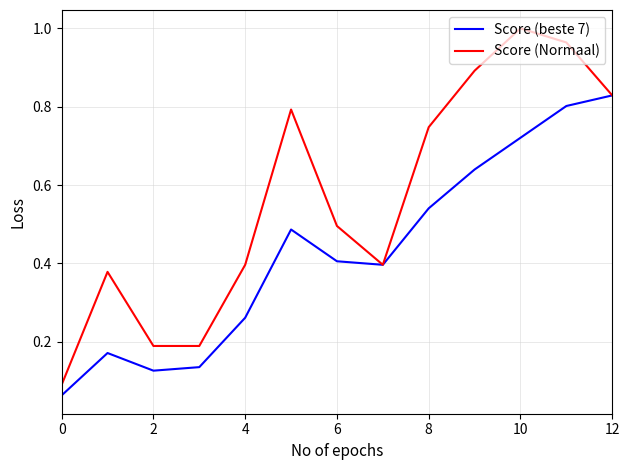

List the series in order of their peak value, highest first.

Score (Normaal), Score (beste 7)